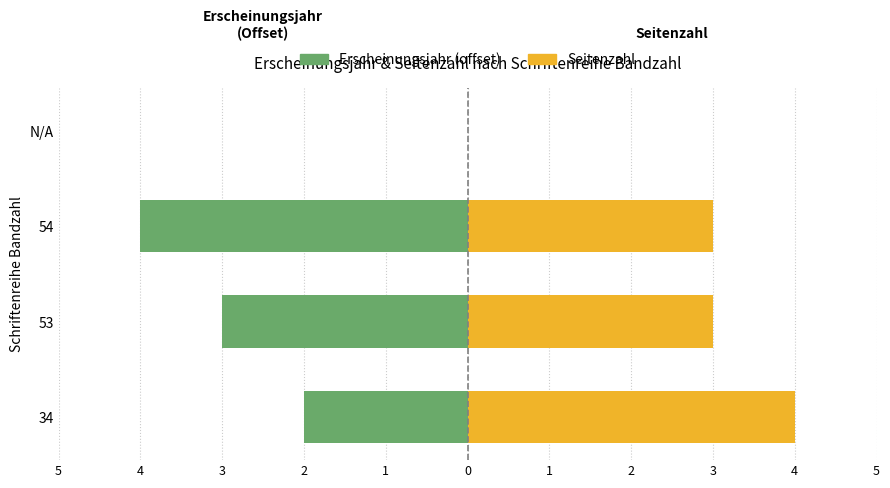

True or false: Erscheinungsjahr (offset from 2009) has a value of -1 at N/A.

False